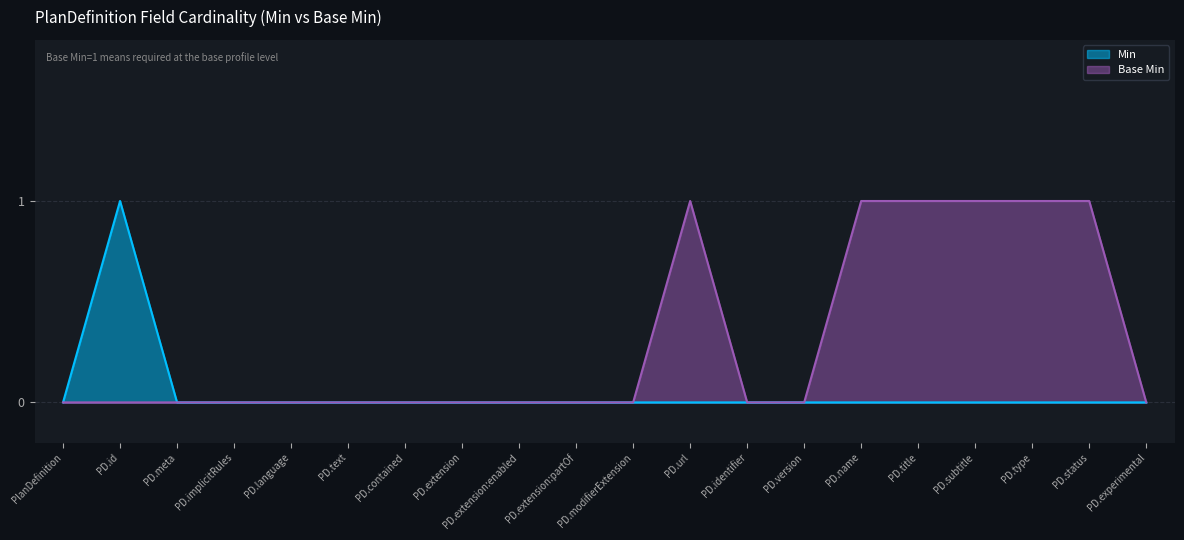

How many distinct data groups are displayed?

2